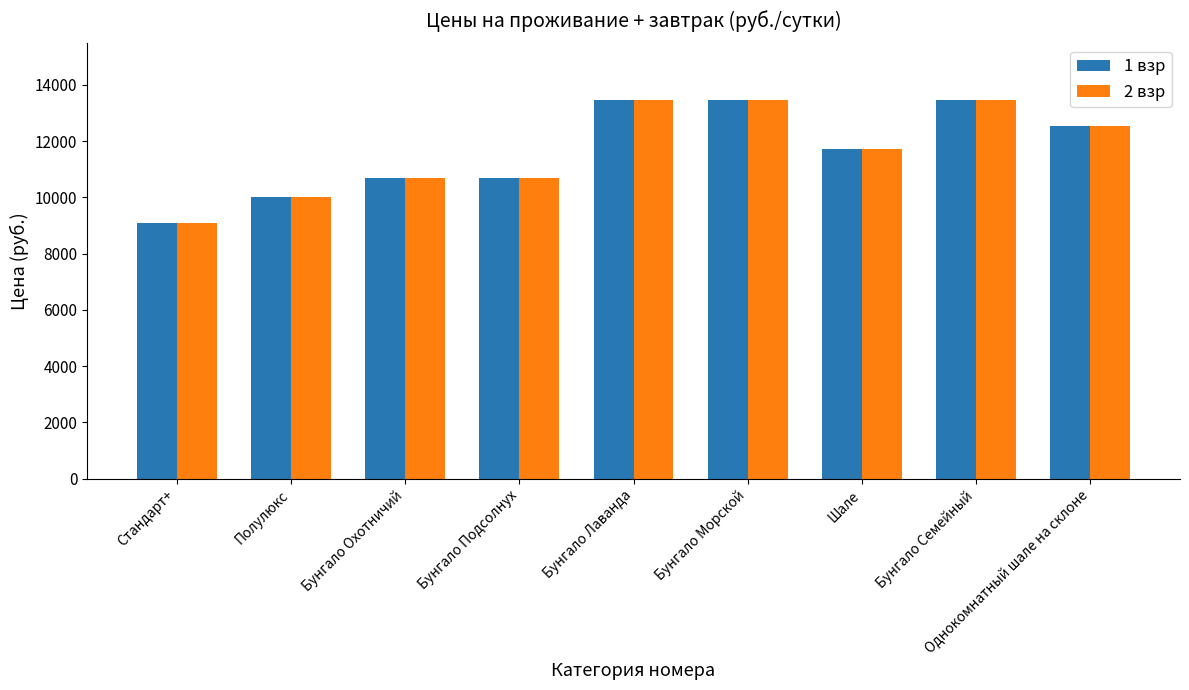

What is the label of the 7th bar from the left?

Шале